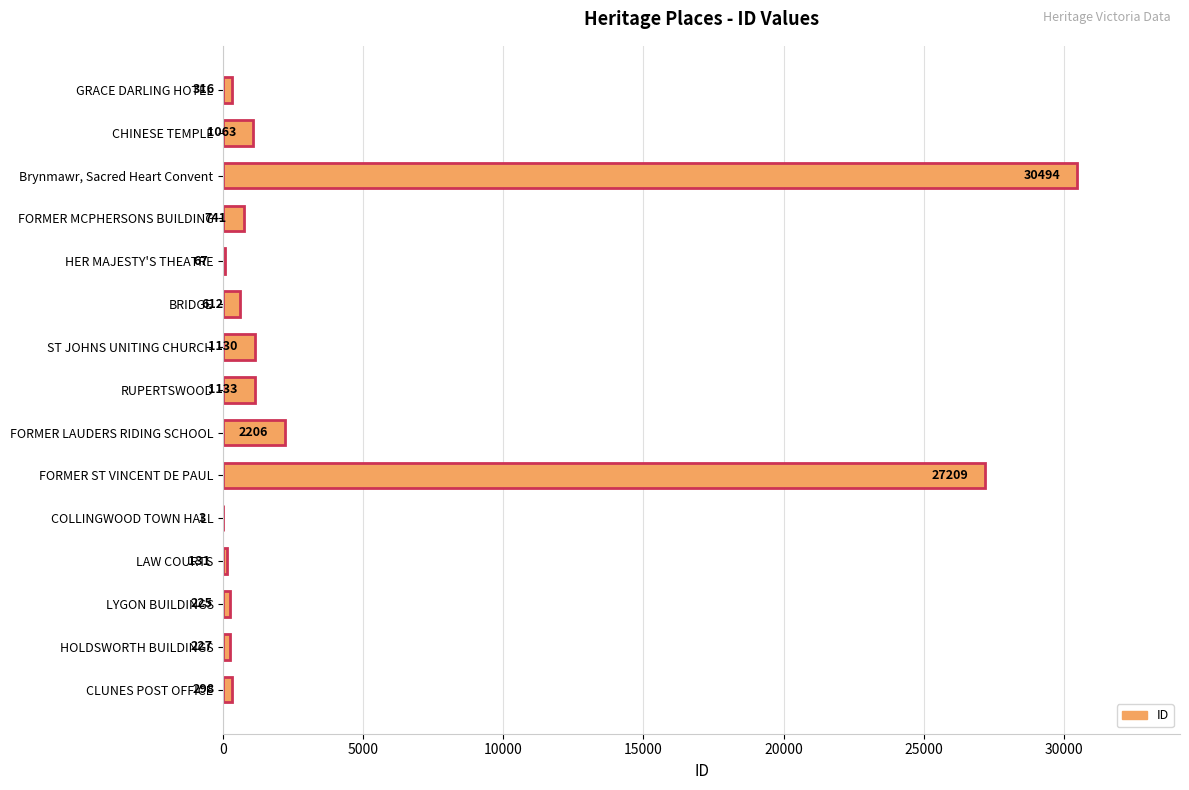

Reading top to bottom, transcribe all the data shown in this chart.

GRACE DARLING HOTEL=316	CHINESE TEMPLE=1063	Brynmawr, Sacred Heart Convent=30494	FORMER MCPHERSONS BUILDING=741	HER MAJESTY'S THEATRE=67	BRIDGE=612	ST JOHNS UNITING CHURCH=1130	RUPERTSWOOD=1133	FORMER LAUDERS RIDING SCHOOL=2206	FORMER ST VINCENT DE PAUL=27209	COLLINGWOOD TOWN HALL=3	LAW COURTS=131	LYGON BUILDINGS=225	HOLDSWORTH BUILDINGS=227	CLUNES POST OFFICE=298